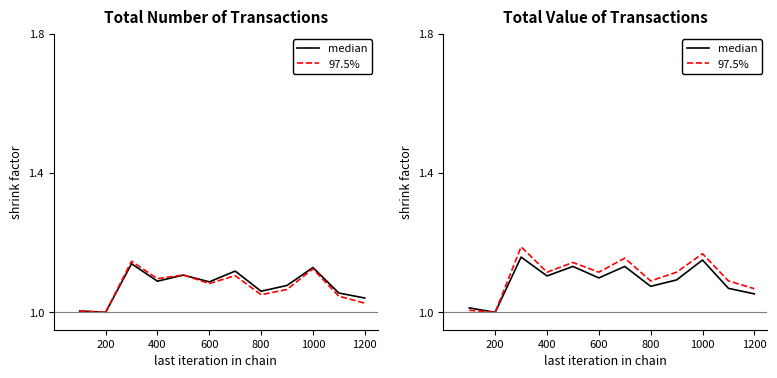

True or false: median has a value of 1.8 at 1000.

False